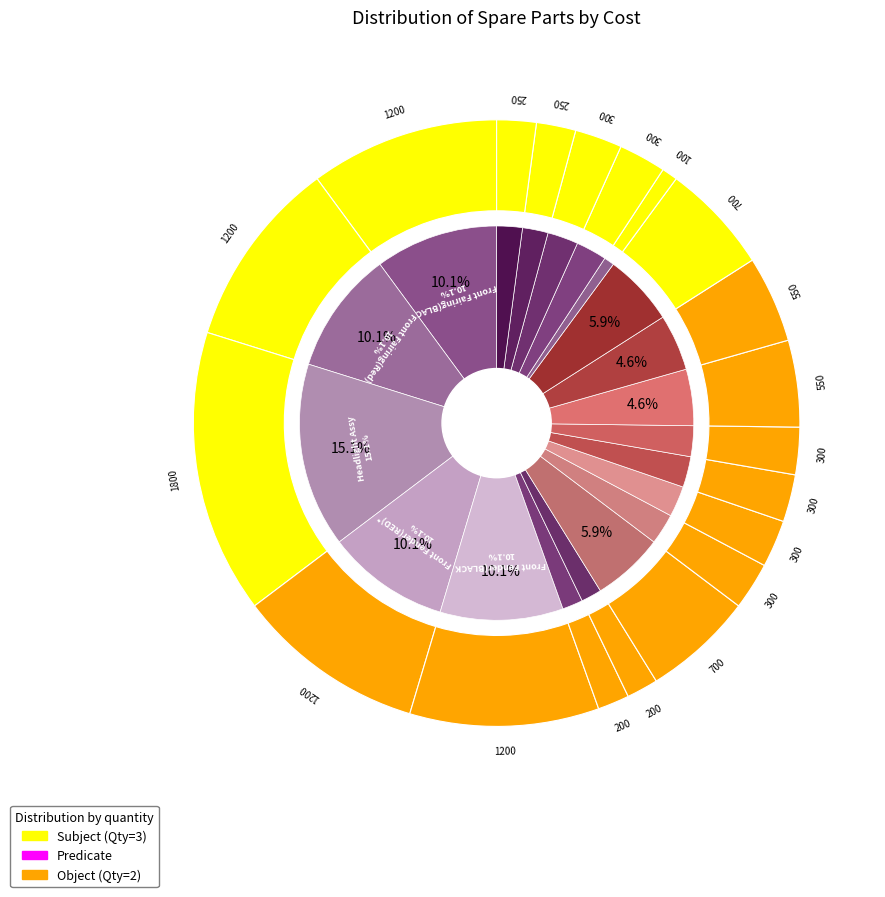

What is the largest slice in the pie chart?

Headlight Assy